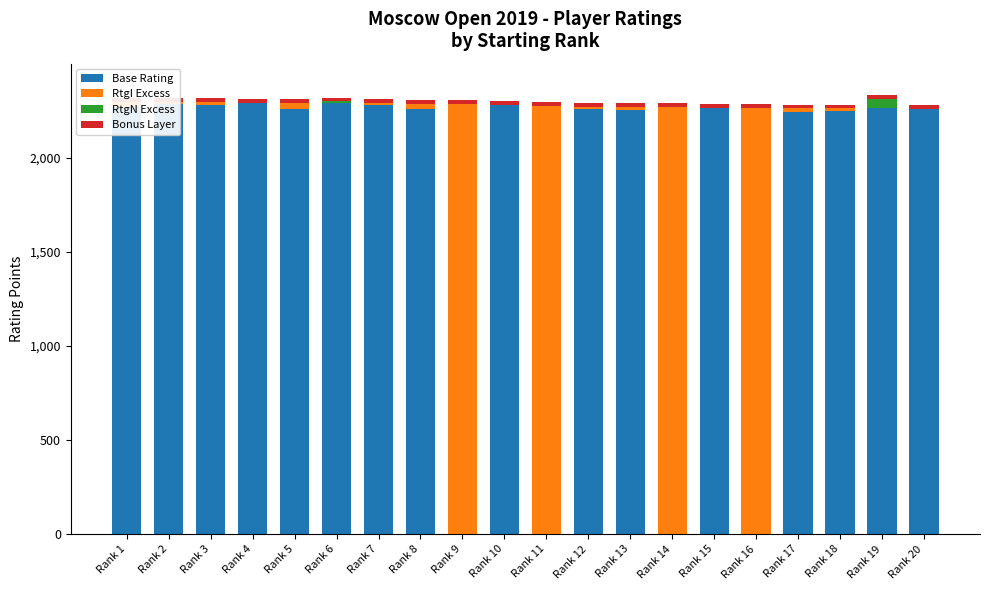

Which has a higher value, Rank 19 or Rank 4?

Rank 4